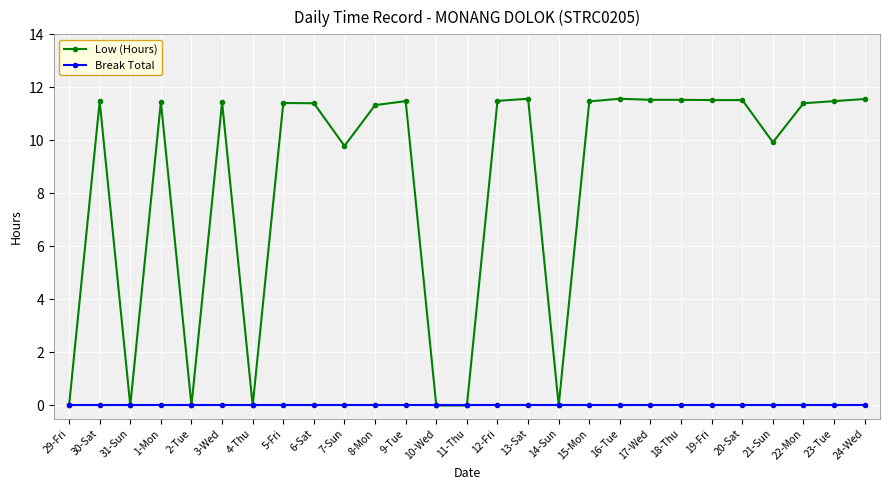

Is the value of Break Total at 8-Mon greater than the value of Low (Hours) at 30-Sat?

No